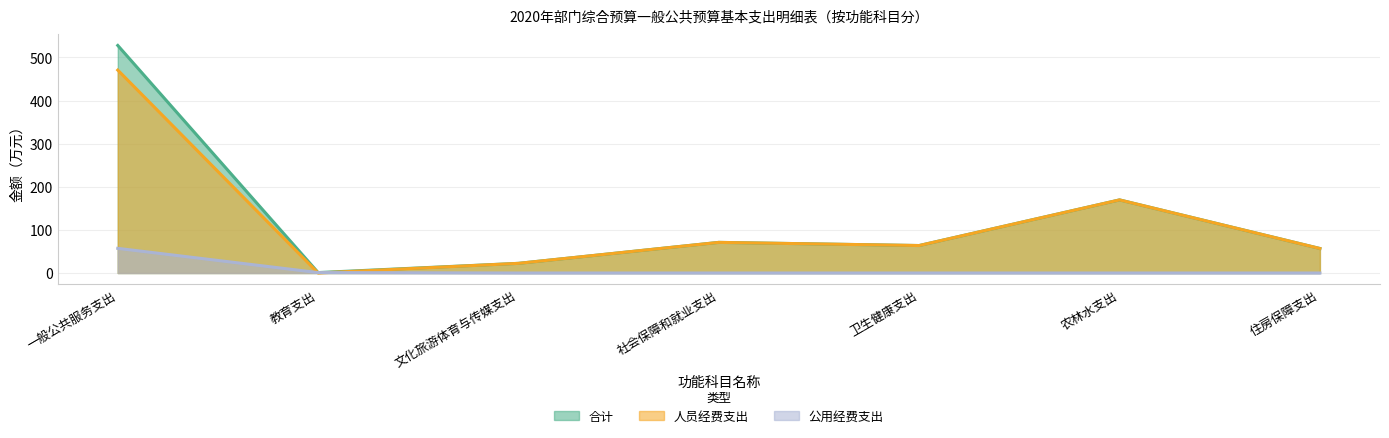

Between 一般公共服务支出 and 教育支出, which series saw the biggest shift?

合计